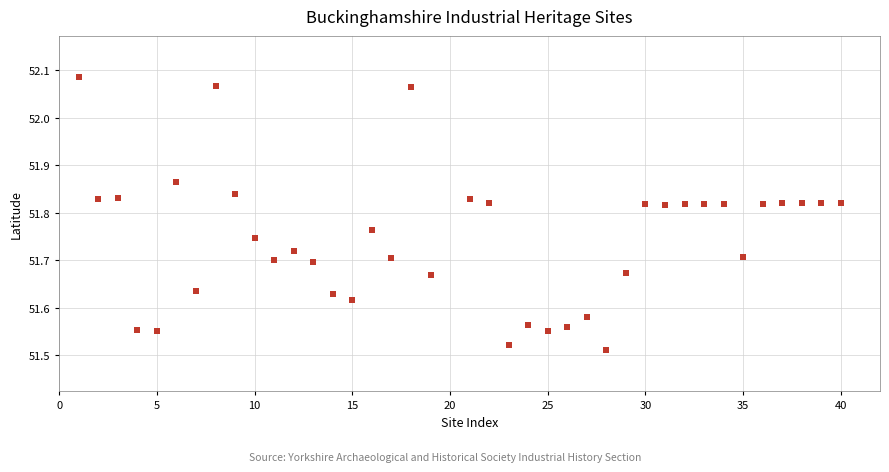

What is the range of X values (max minus min)?

39.0